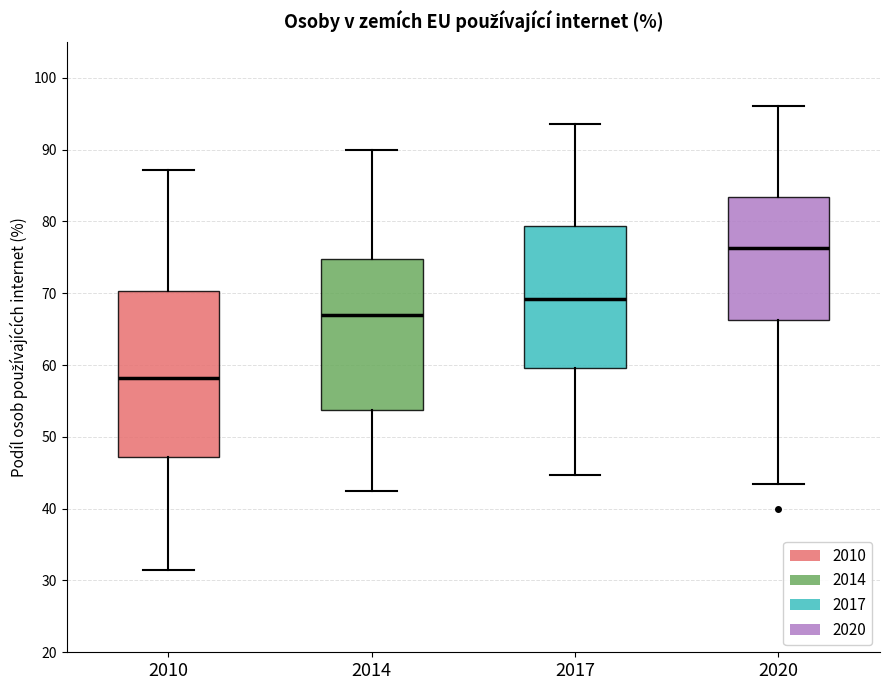

Which box has the lowest median line?

2010